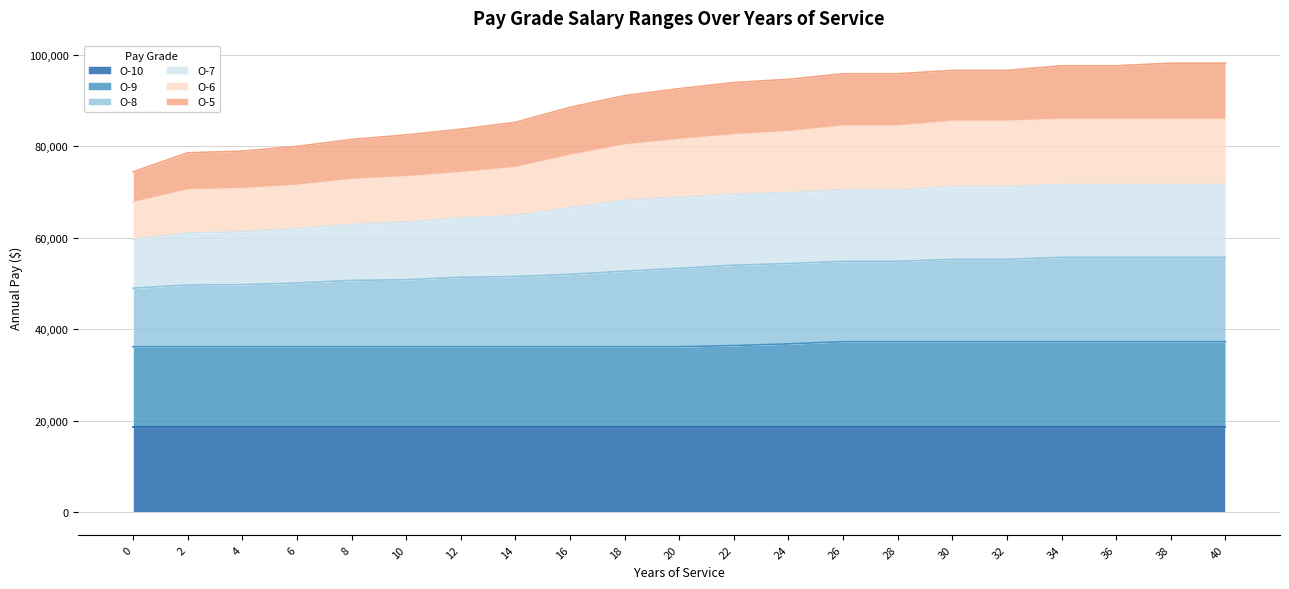

What is the highest value of the O-10 series?

18653